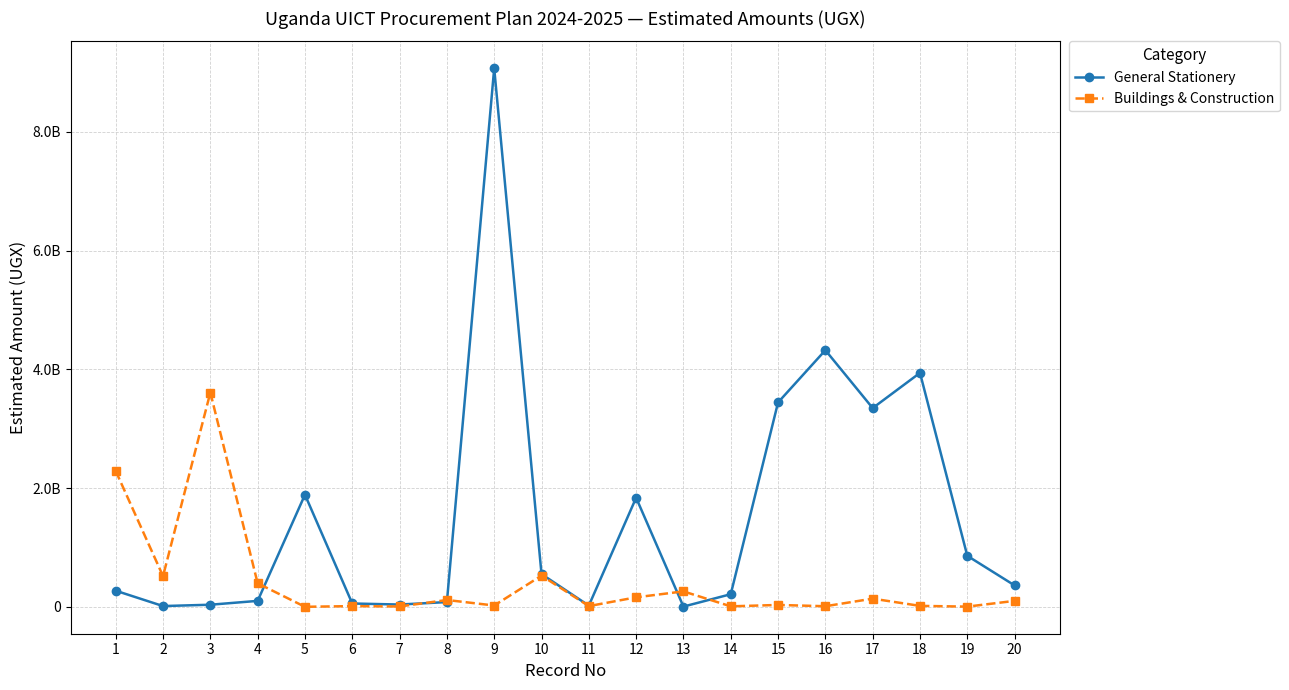

Does the chart have visible grid lines?

Yes